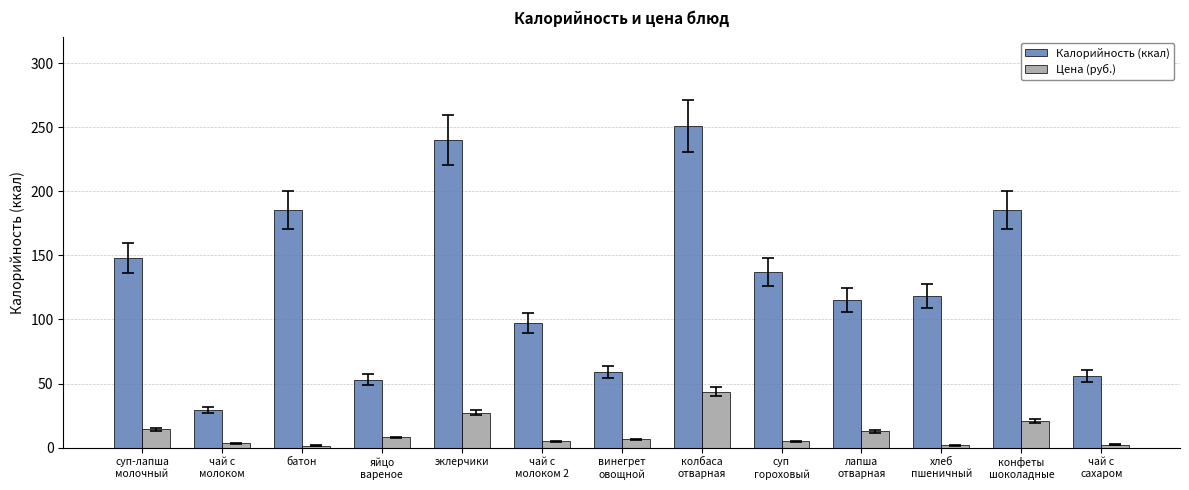

What is the average value of the Цена (руб.) series?

11.7